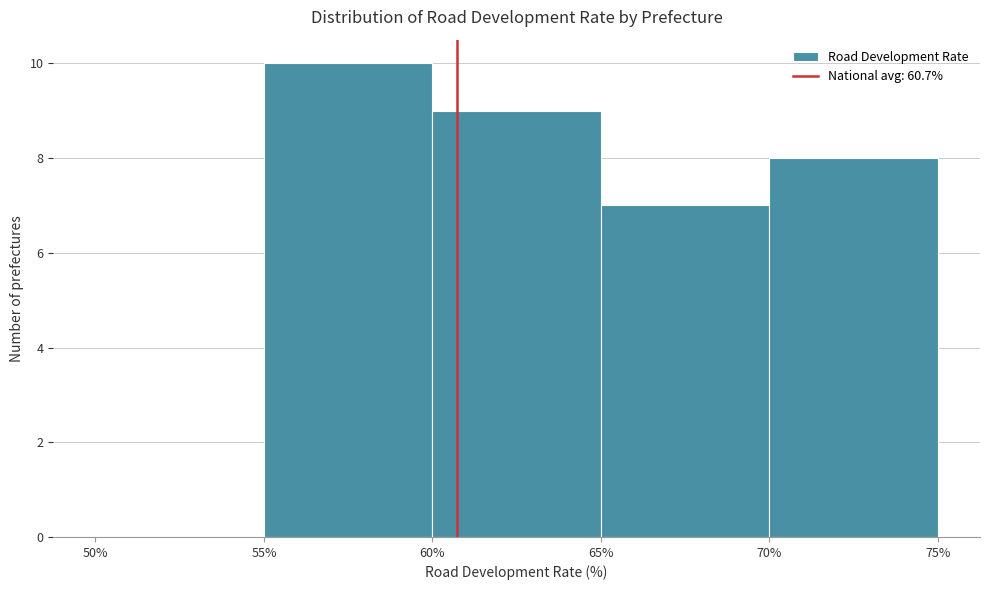

Over which range of the x-axis is the bar tallest?

55% to 60%